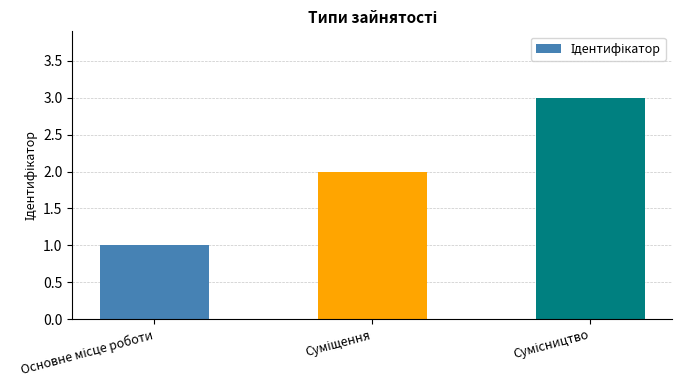

What is the sum of all values?

6